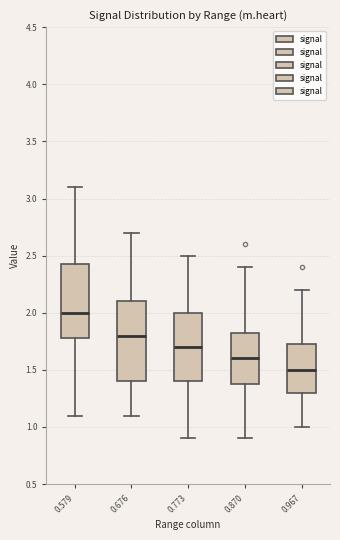

Reading left to right, read every box against the y-axis: the position of its median line, the range the box covers, and the ends of its whiskers. The values are not printed on the chart, so give them approximately, as read against the axis.

0.579: median 2.00, box 1.80 to 2.45, whiskers 1.10 to 3.10
0.676: median 1.80, box 1.40 to 2.10, whiskers 1.10 to 2.70
0.773: median 1.70, box 1.40 to 2.00, whiskers 0.90 to 2.50
0.870: median 1.60, box 1.40 to 1.85, whiskers 0.90 to 2.40
0.967: median 1.50, box 1.30 to 1.75, whiskers 1.00 to 2.20